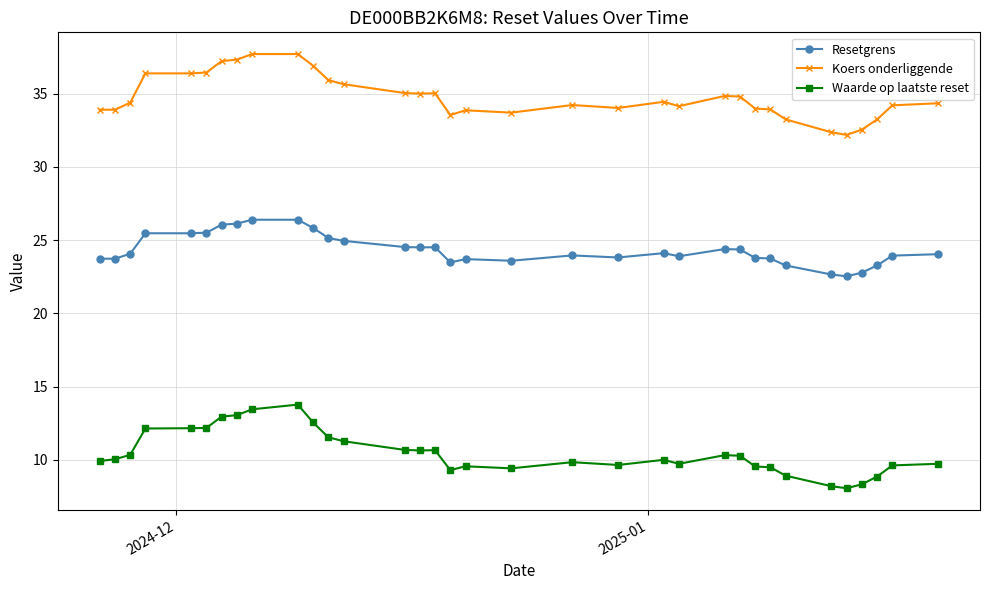

What is the average value of the Waarde op laatste reset series?

10.5